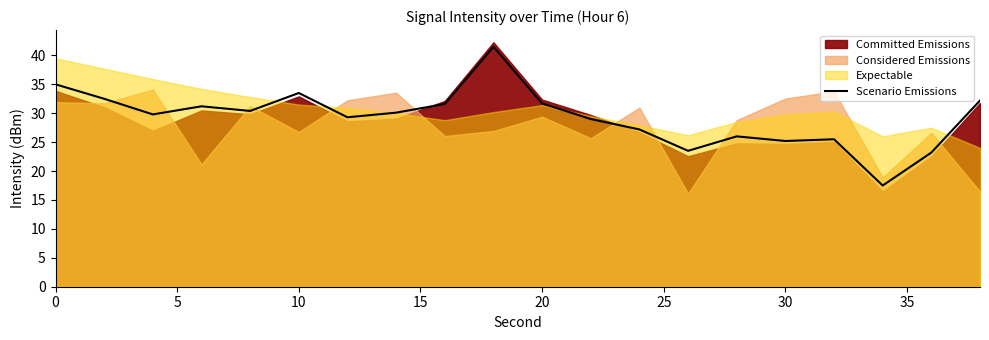

What is the lowest value of the Scenario Emissions series?

17.5